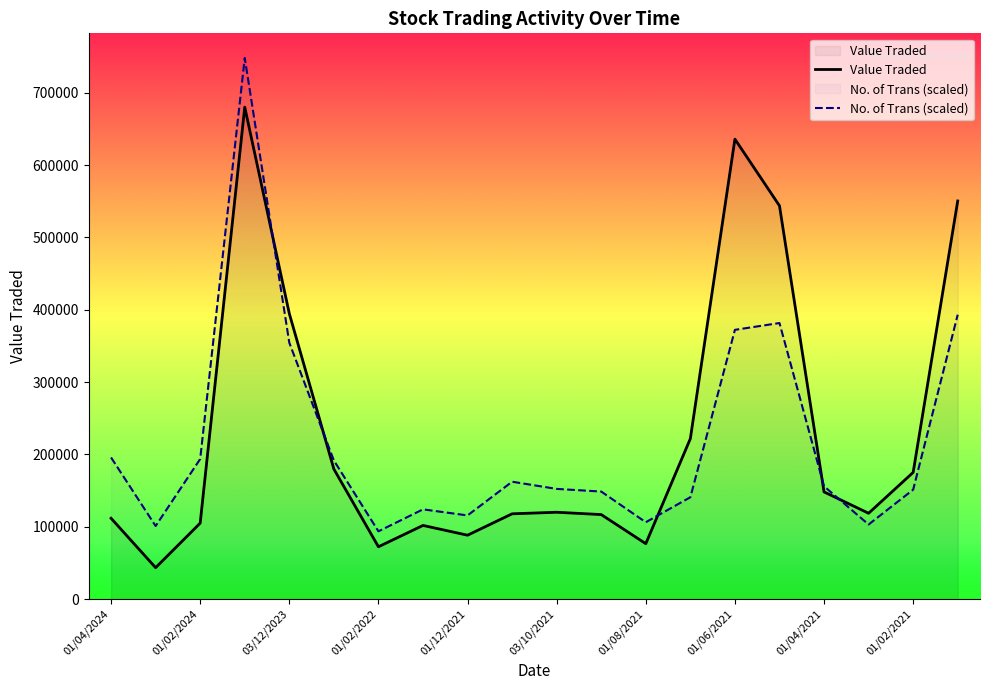

True or false: Value Traded and No. of Trans (scaled) intersect in this chart.

True